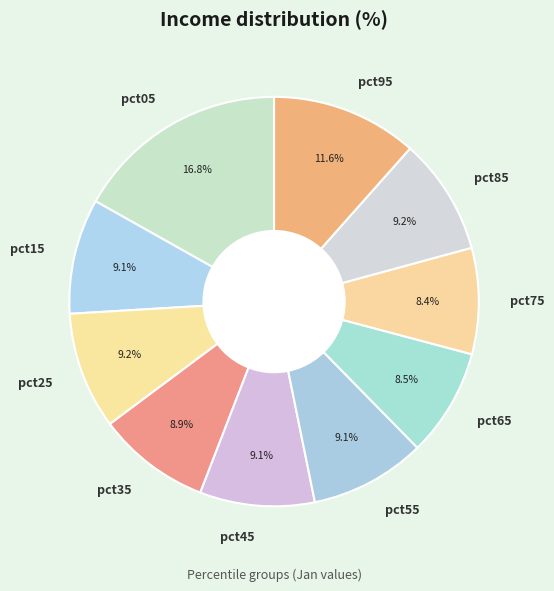

Count the number of slices in the pie.

10